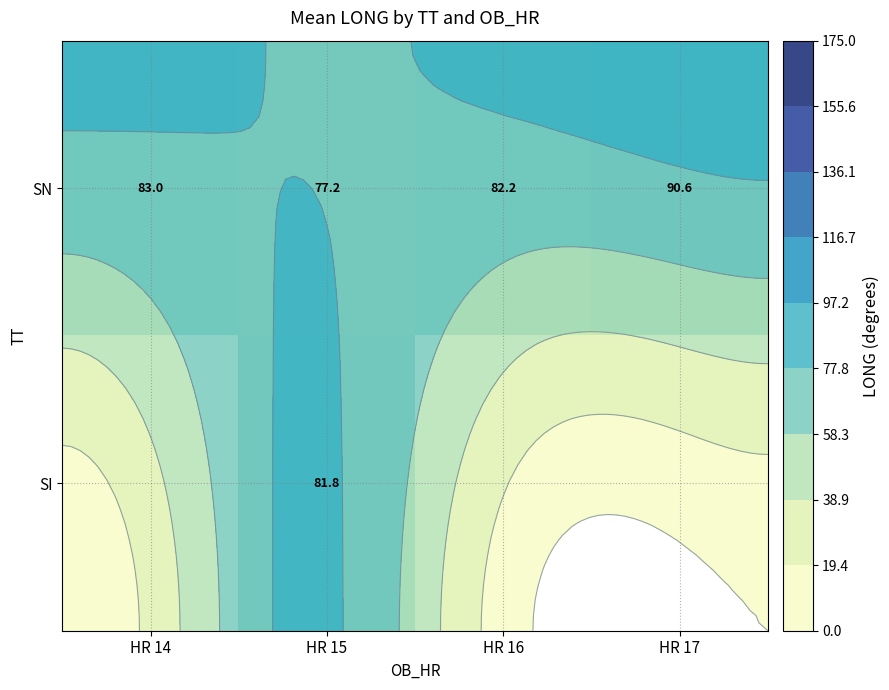

What is the sum of all SN values?

333.0